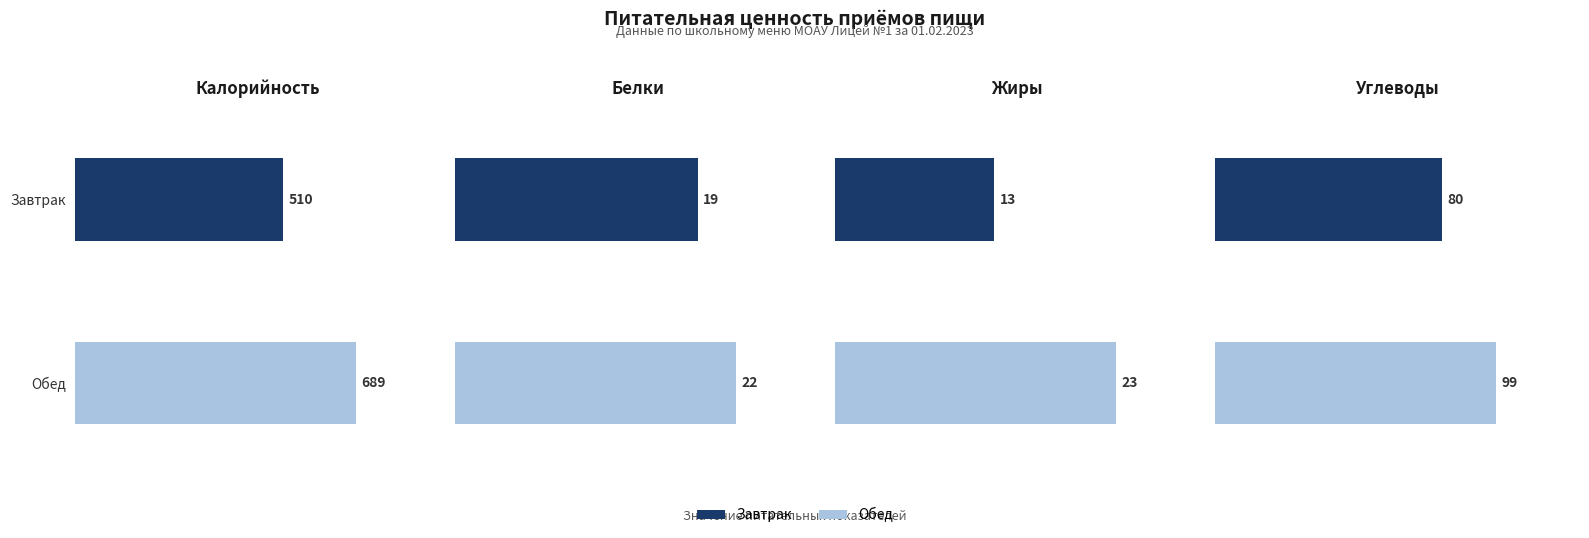

Read the Калорийность value at Завтрак.

510